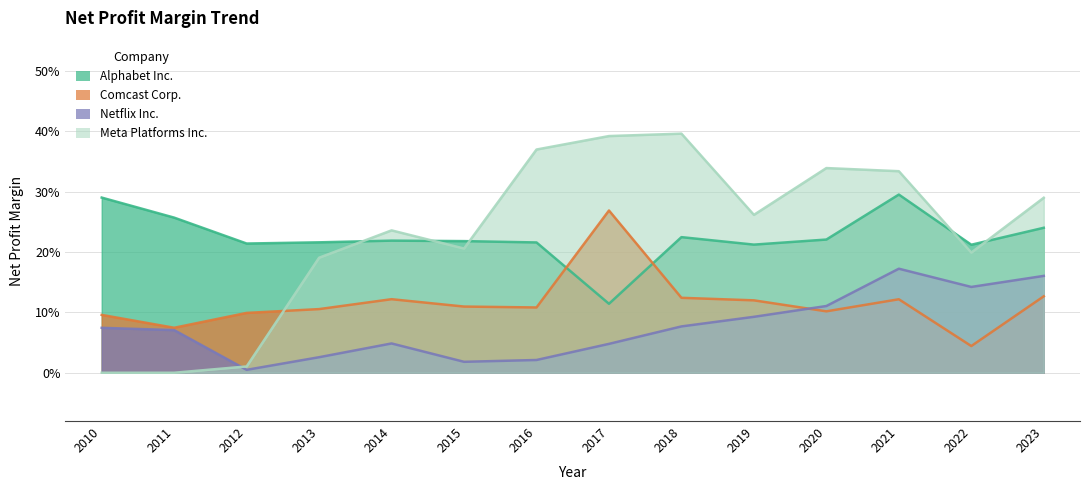

True or false: Meta Platforms Inc. has a value of 0.4 at 2016.

True